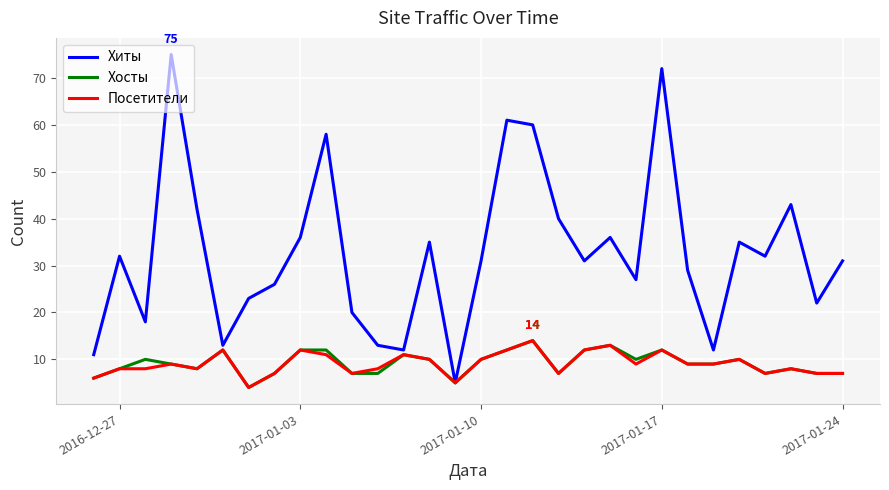

Which series has the largest total across all categories?

Хиты